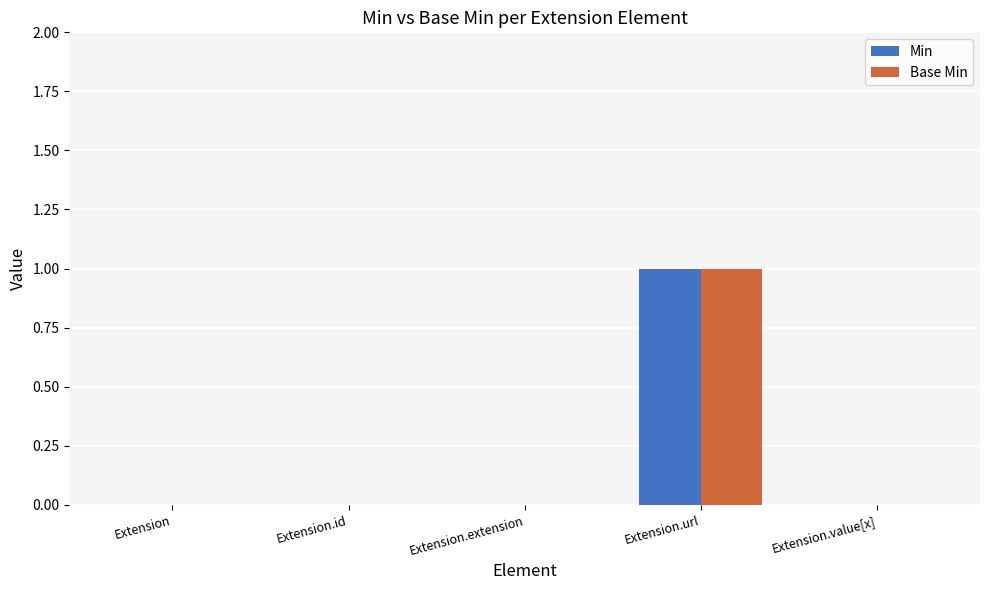

How many data points does each series have?

5